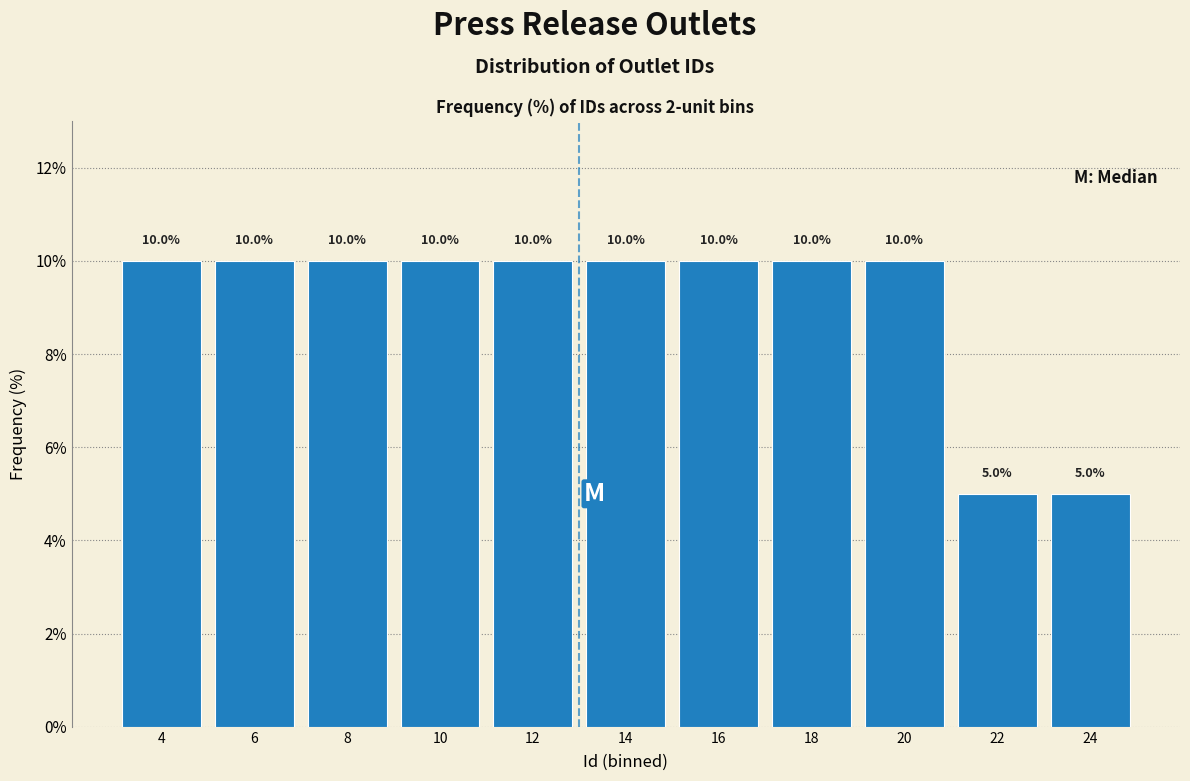

Reading left to right, what are all the values shown in this chart?

10	10	10	10	10	10	10	10	10	5	5